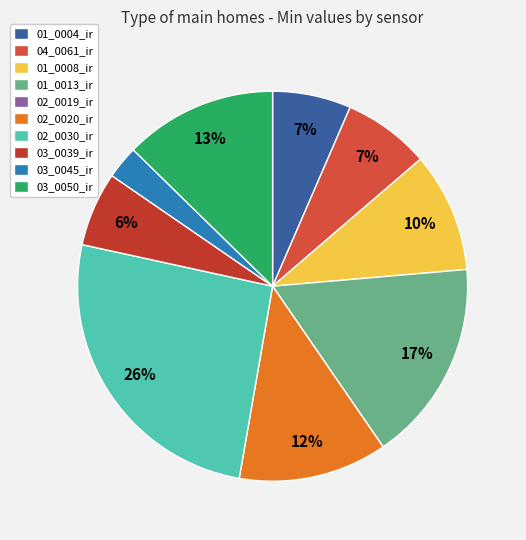

The 02_0020_ir slice represents 12% of the pie. True or false?

True